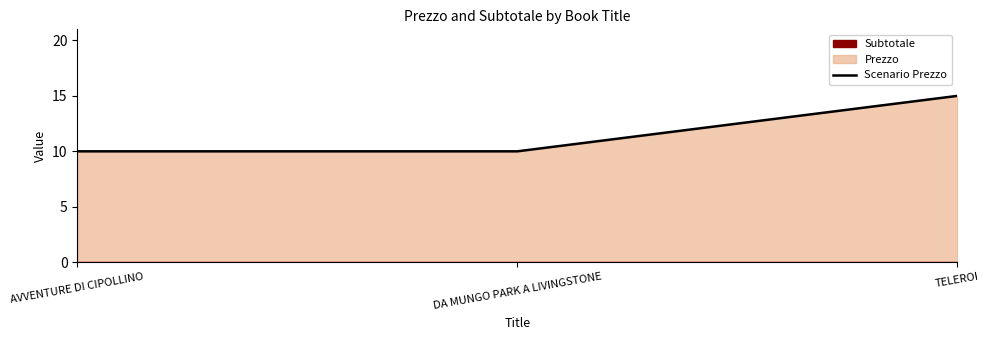

Reading left to right, list all the values displayed in this chart.

10	10	15